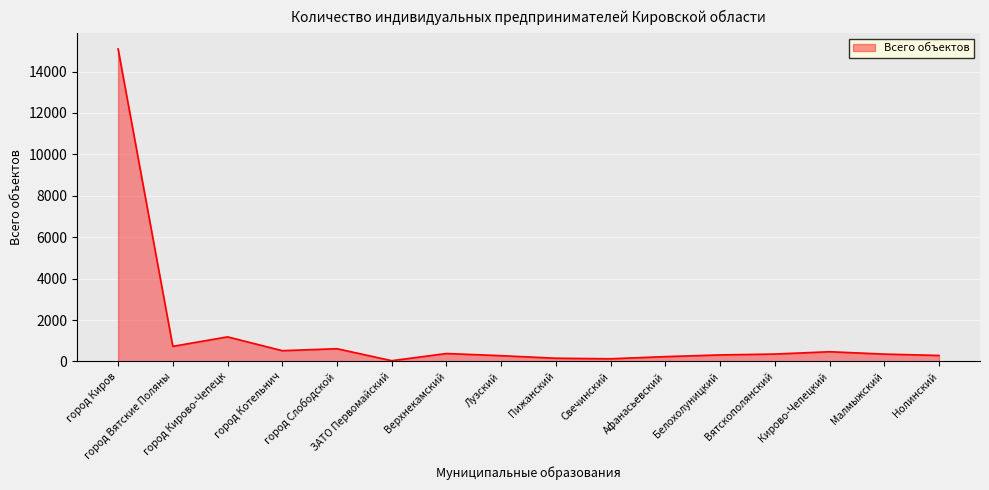

At which category does the data reach its first local valley?

город Вятские Поляны